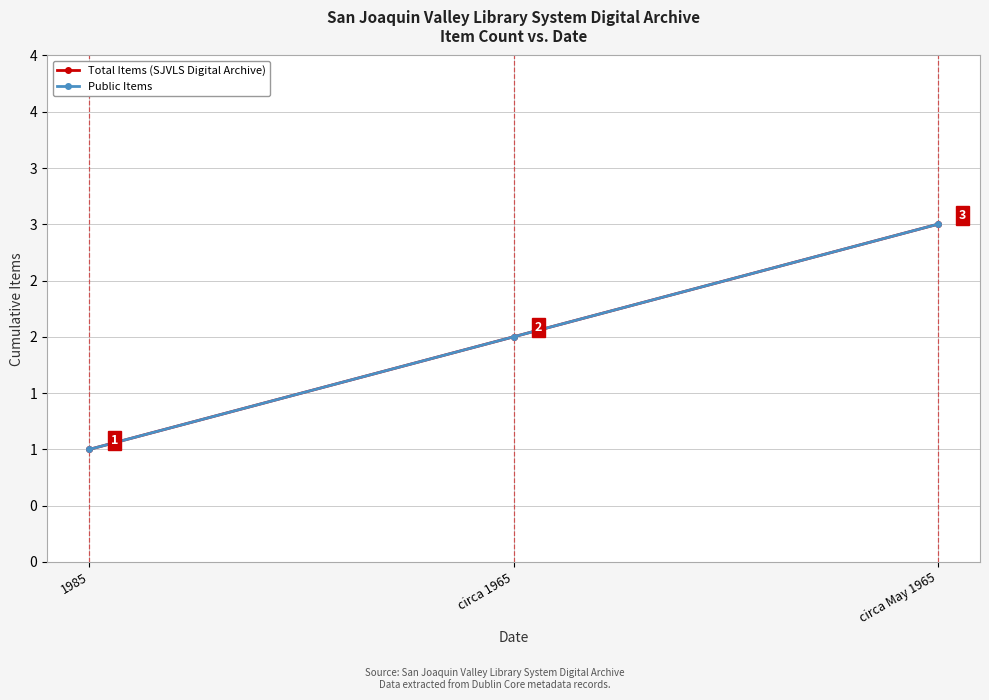

What is the sum of the Public Items values at 1985 and circa 1965?

3